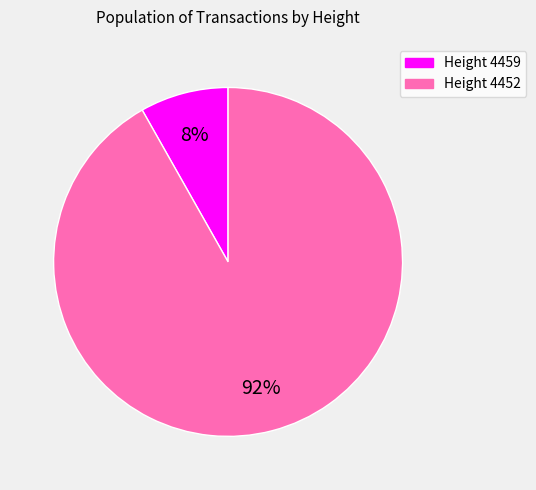

Count the number of slices in the pie.

2